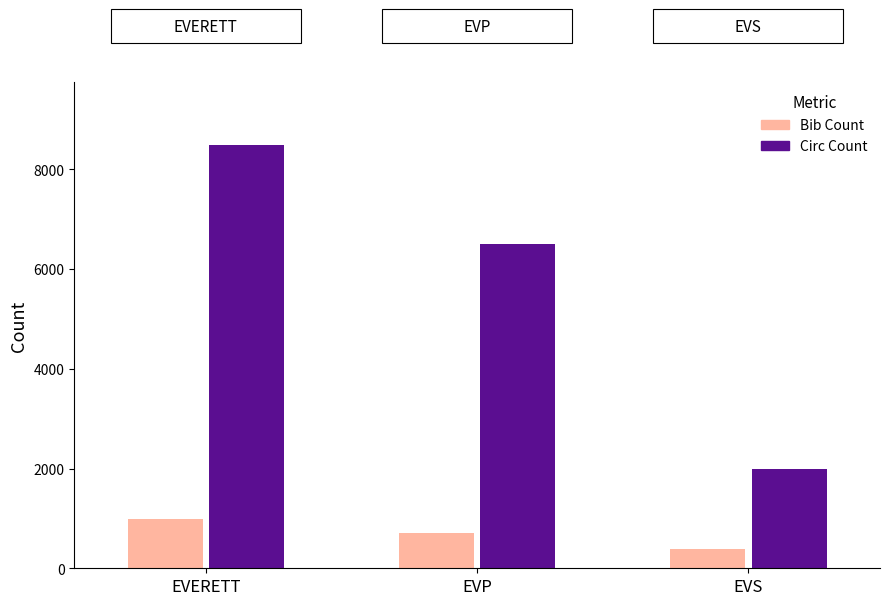

How many series are shown in this chart?

2